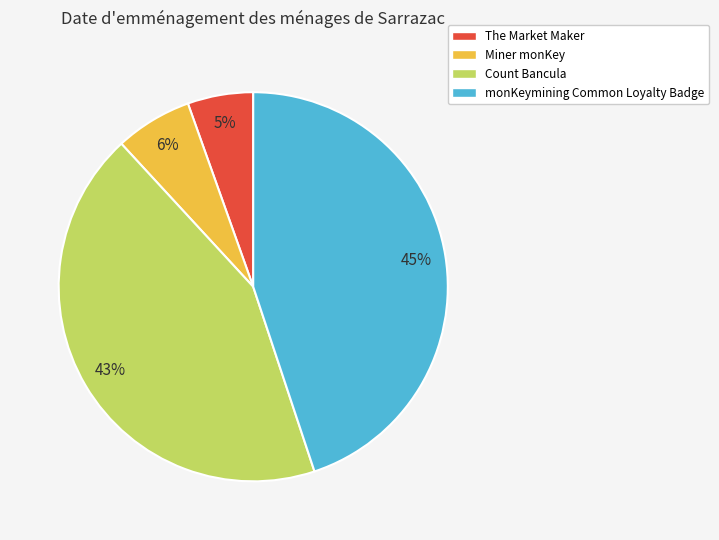

Does Count Bancula account for over 50% of the chart?

No